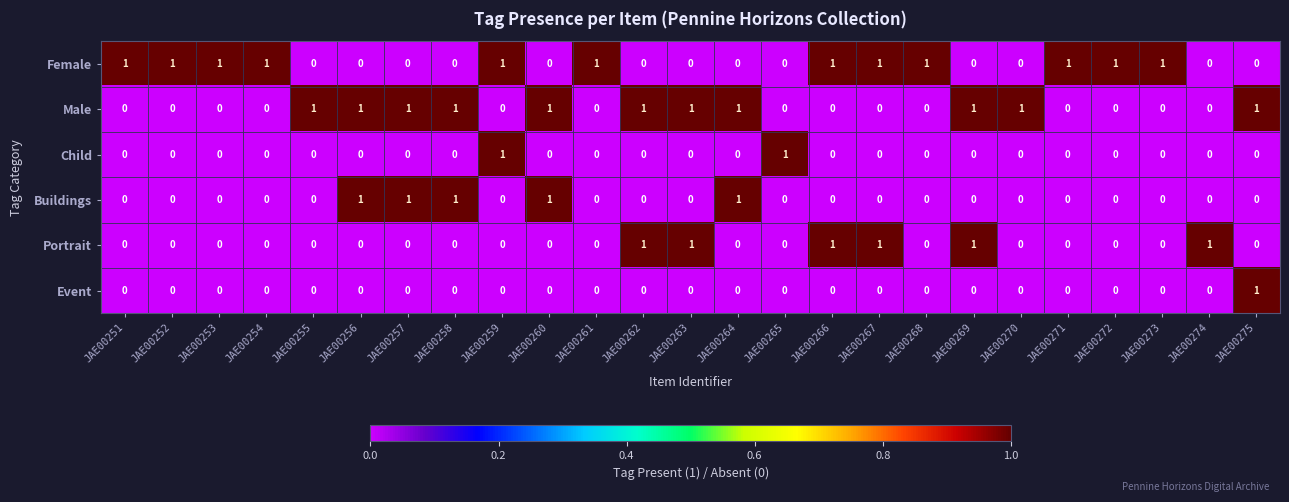

What is the sum of all Buildings values?

5